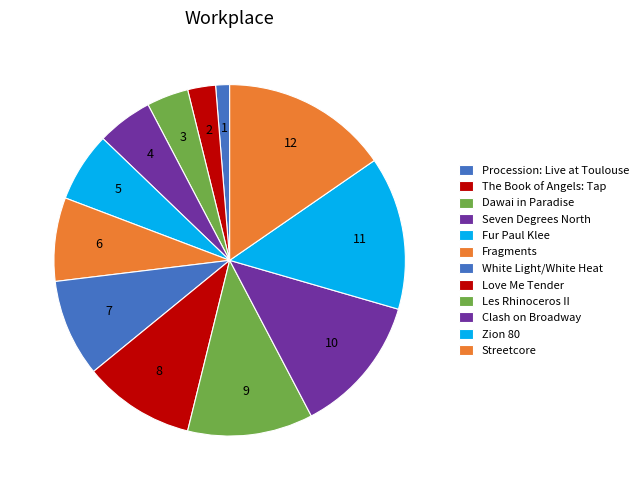

What is the change in value from Love Me Tender to Streetcore?

+4